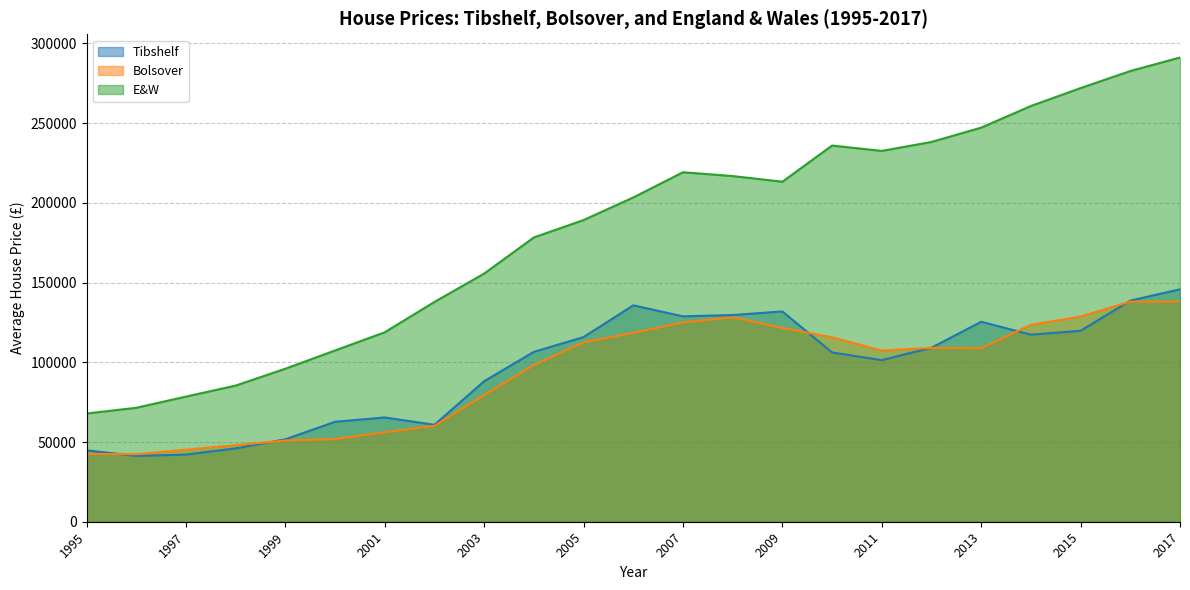

Which series changed the most between 2004 and 2013?

E&W